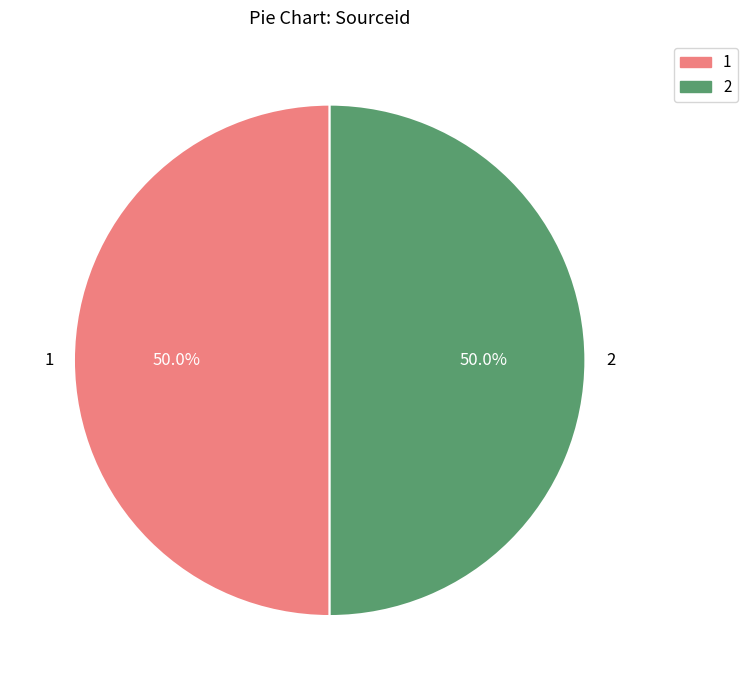

What is the ratio of the value at 2 to the value at 1?

1.0